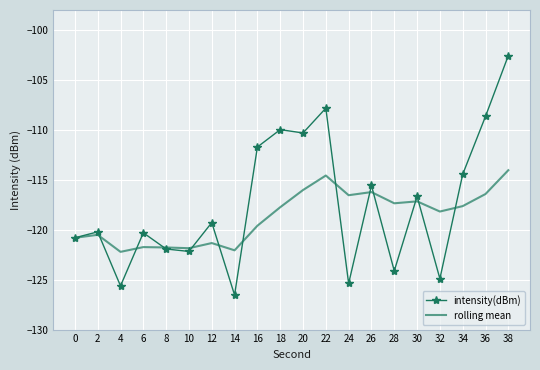

At which label does intensity(dBm) reach its peak?

38